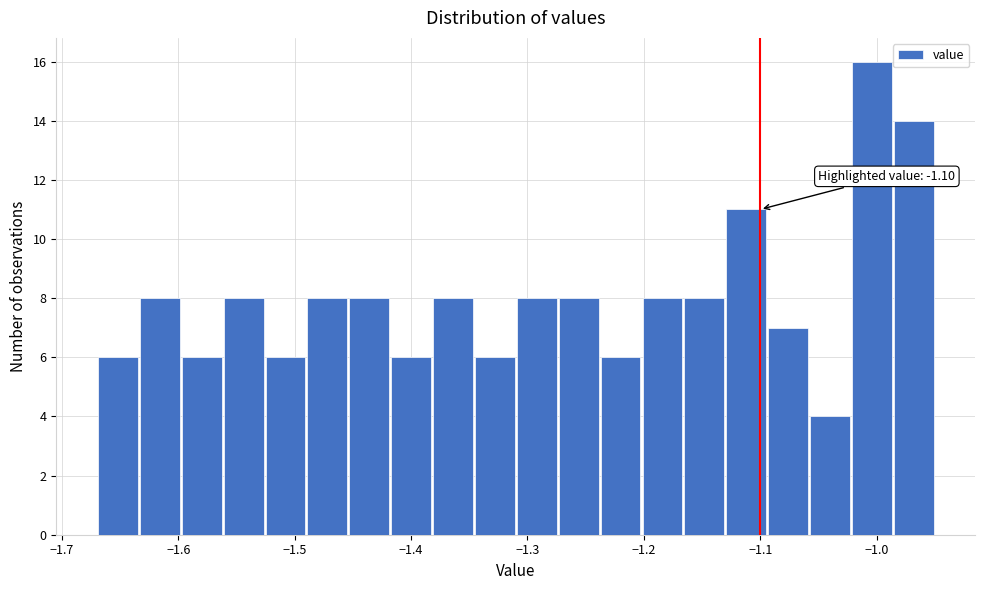

Read against the x-axis, roughly where is the centre of the tallest bar?

-1.00